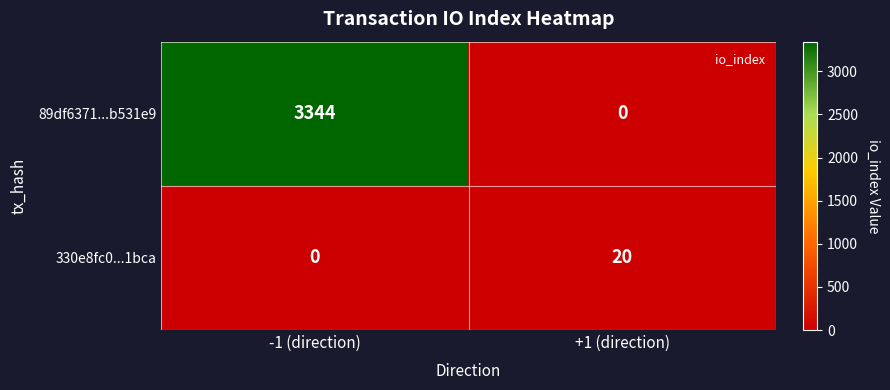

Which series has the largest total across all categories?

89df6371...b531e9